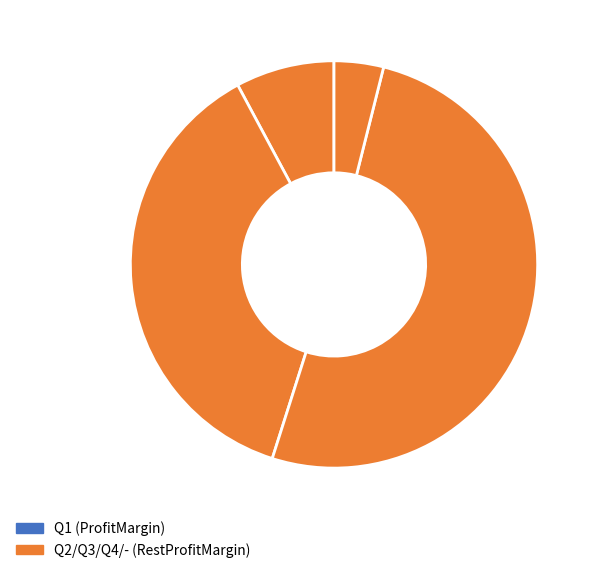

Rank the categories by value from lowest to highest.

Q1, -, Q2, Q4, Q3